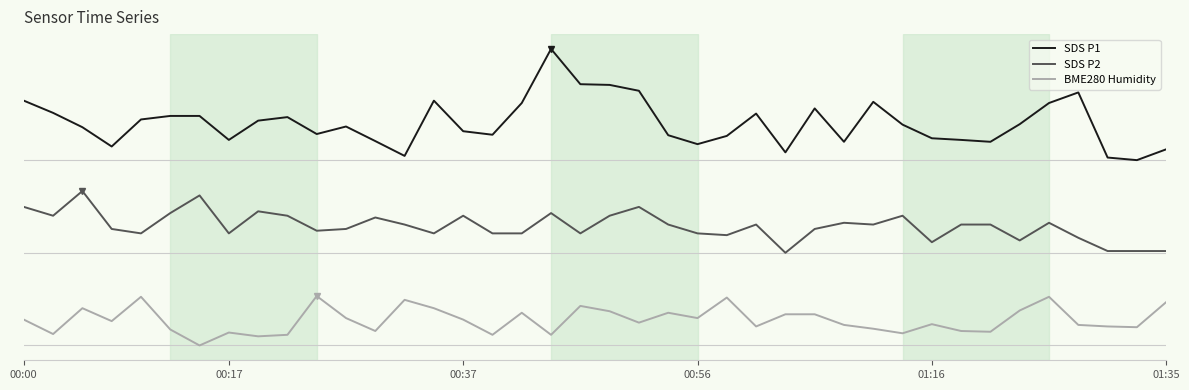

What are all the series names shown in the legend?

SDS P1, SDS P2, BME280 Humidity